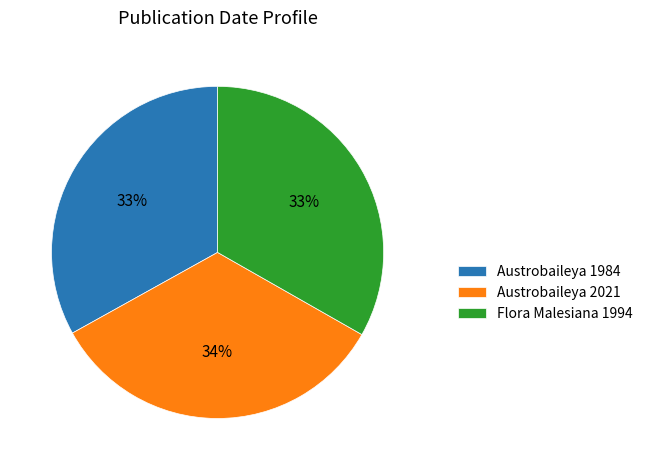

To the nearest percent, what is the difference between the largest and smallest slice percentages?

1%